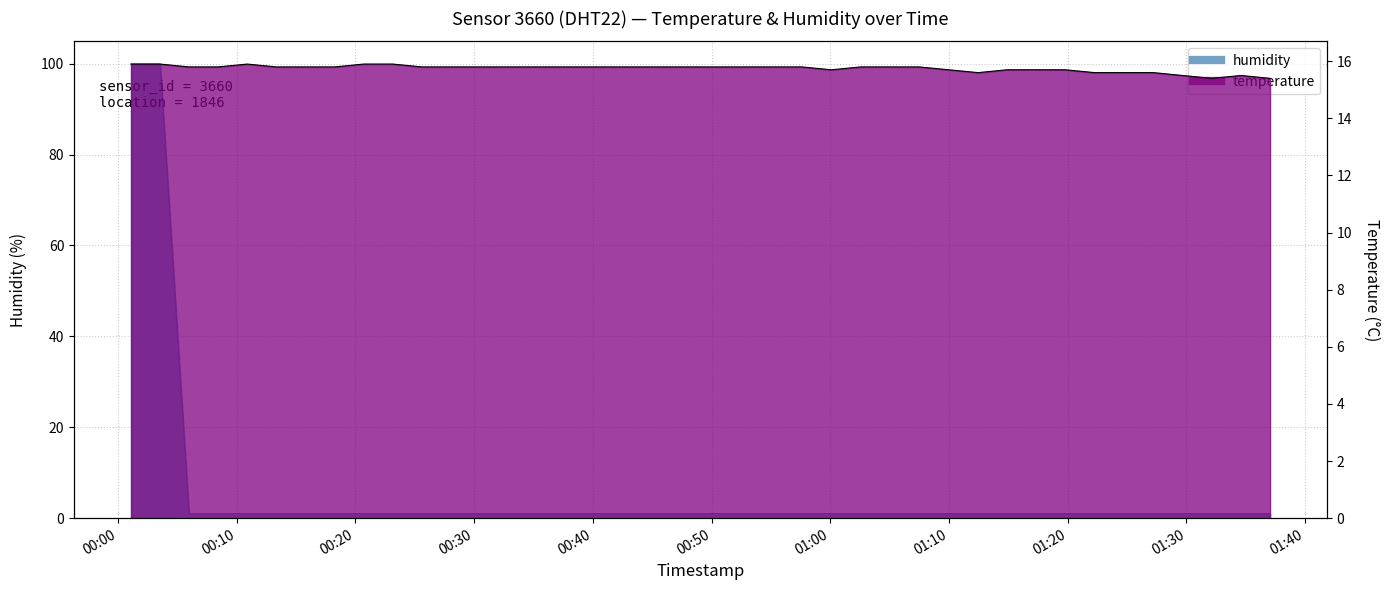

How many intersections are there between humidity and temperature?

1